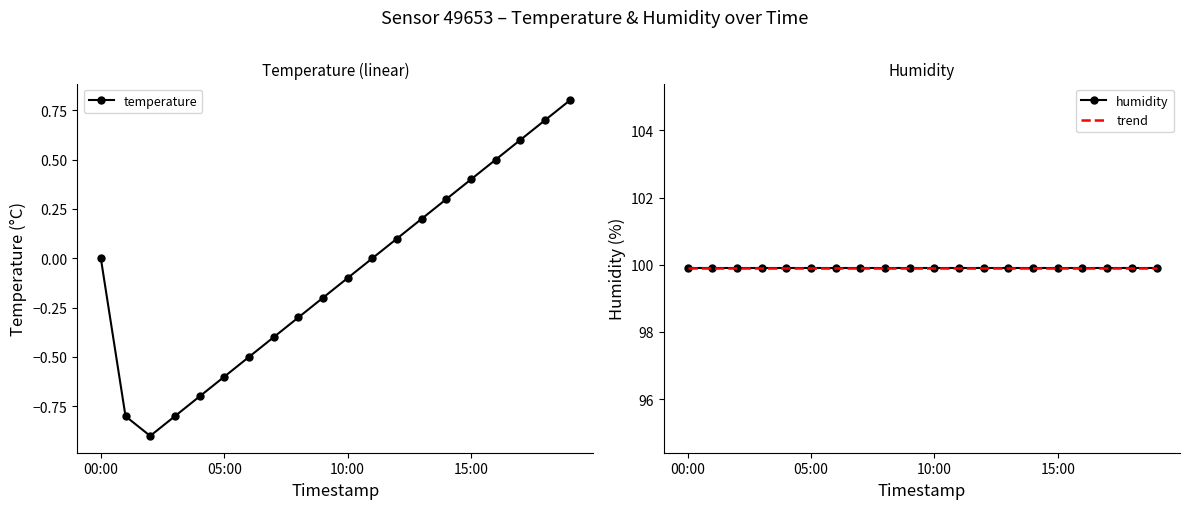

What is the minimum value shown in the chart?

-0.9